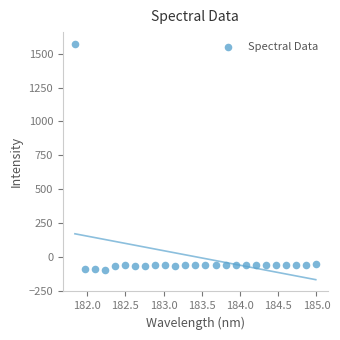

What is the range of X values (max minus min)?

3.1